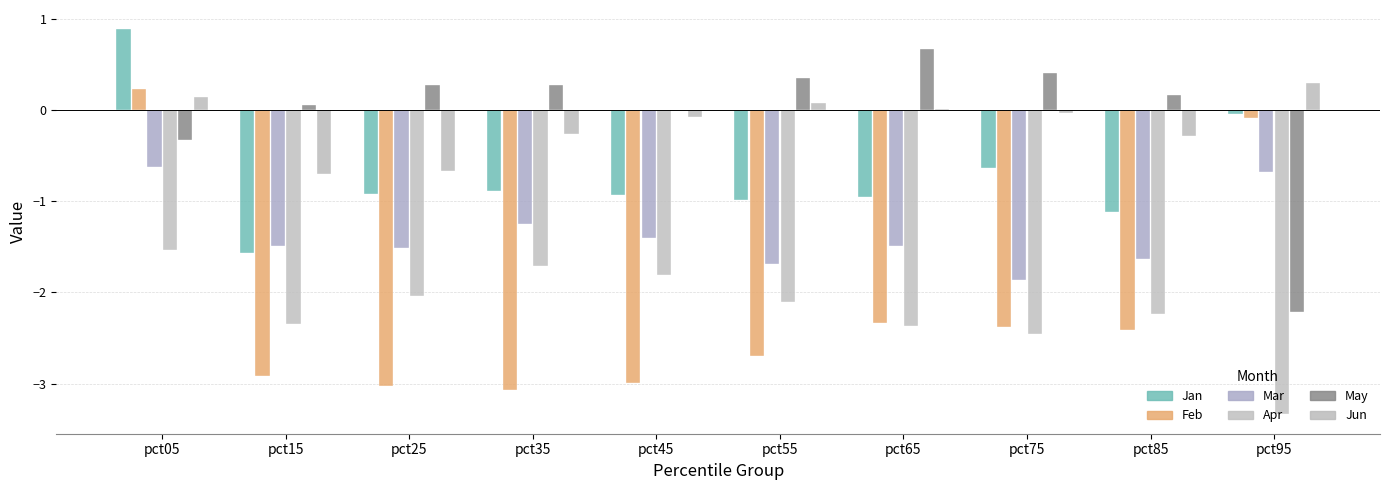

How many groups of bars are there?

10